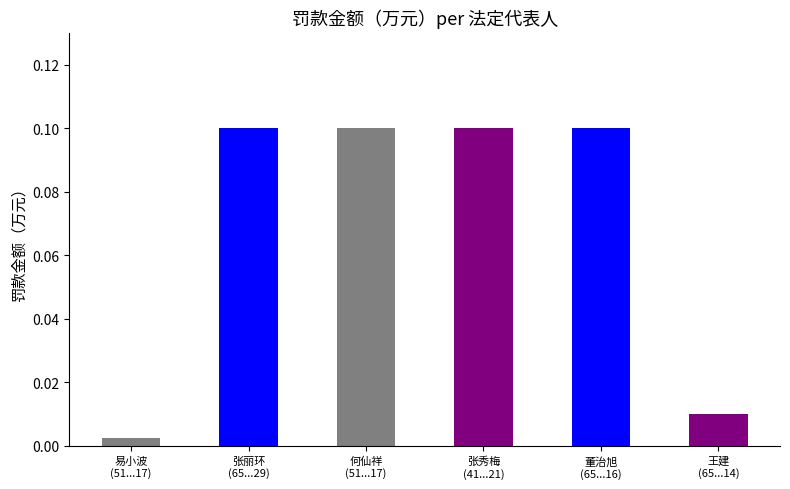

What is the value of the 5th bar from the left?

0.1